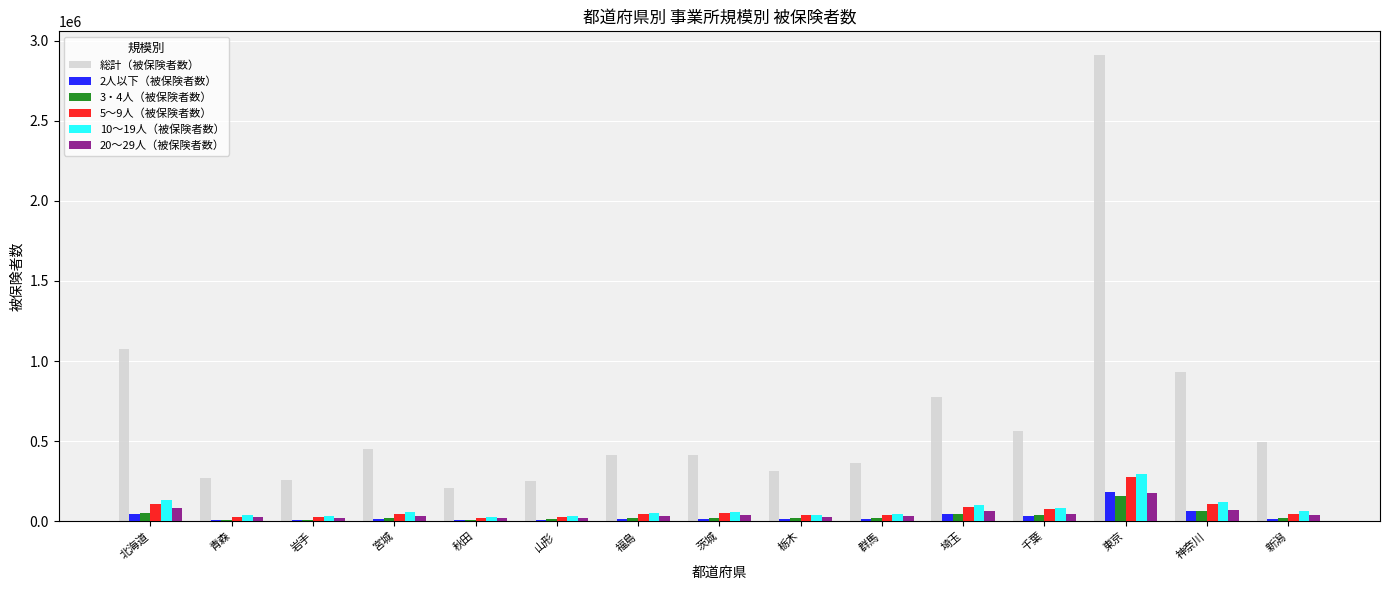

What is the highest value of the 10～19人（被保険者数） series?

293523